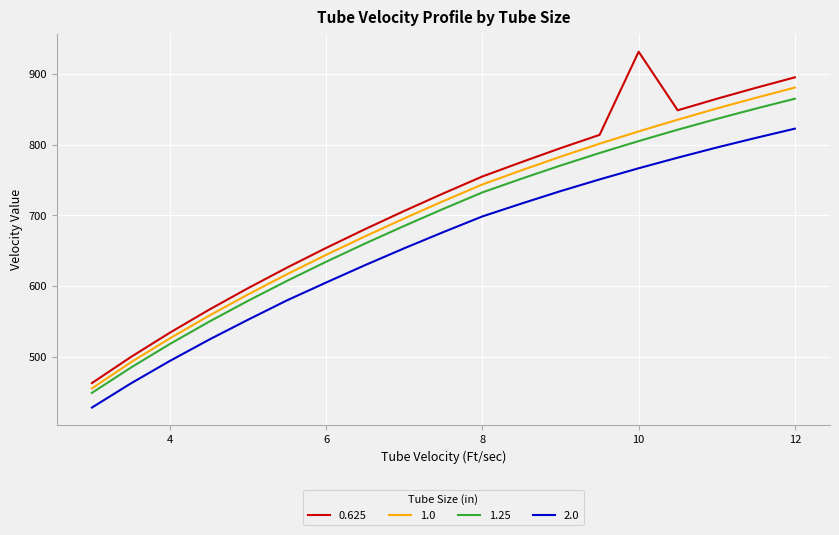

True or false: 2.0 and 1.0 cross at least once.

False